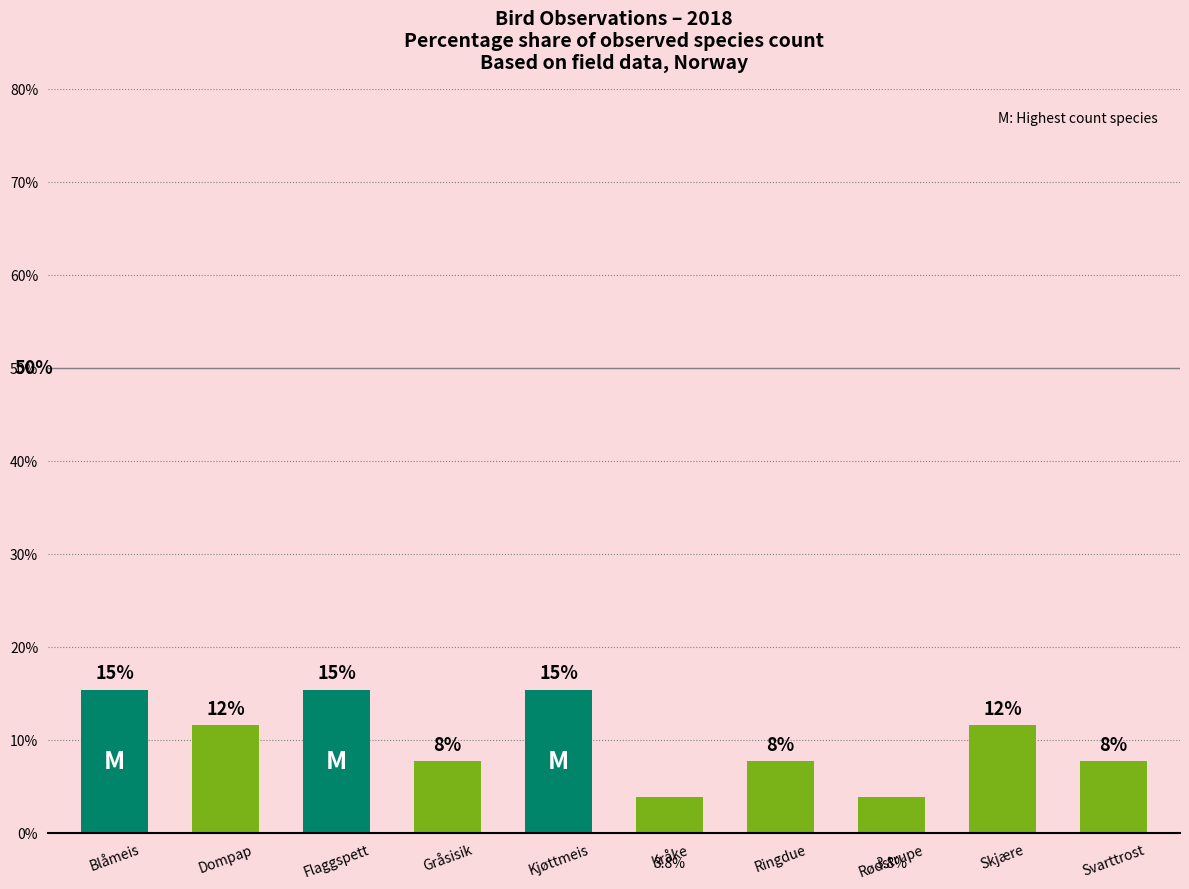

Approximately how many times larger is the value at Svarttrost compared to Dompap?

0.7